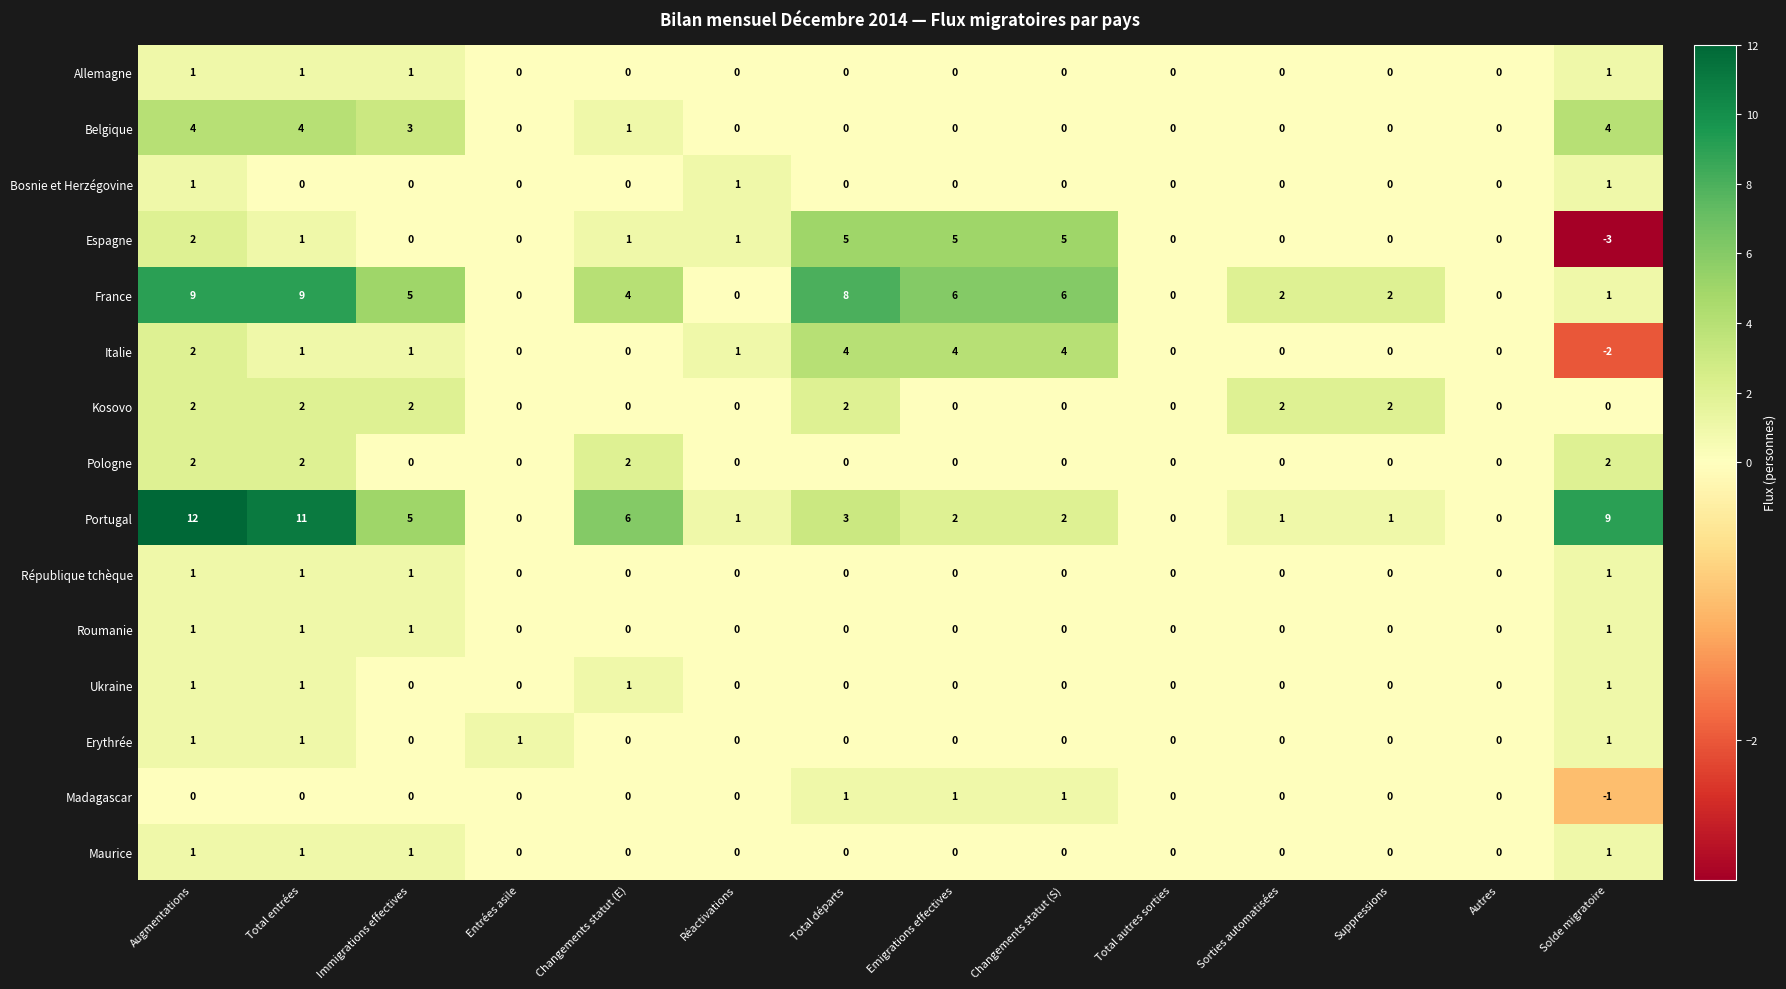

What is the sum of all Portugal values?

53